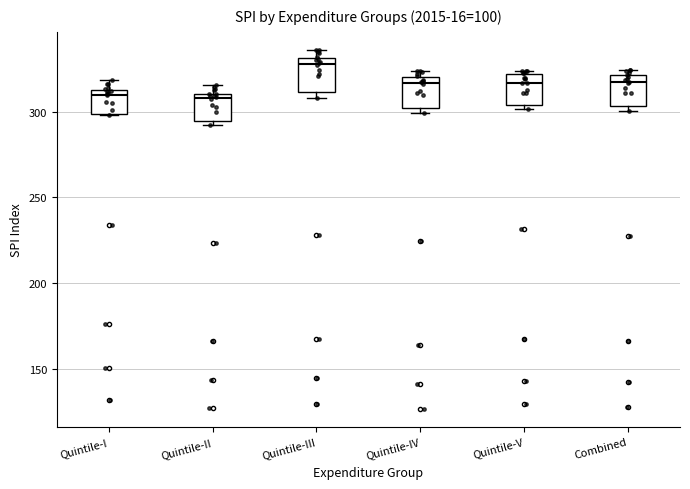

Which box has the highest median line?

Quintile-III